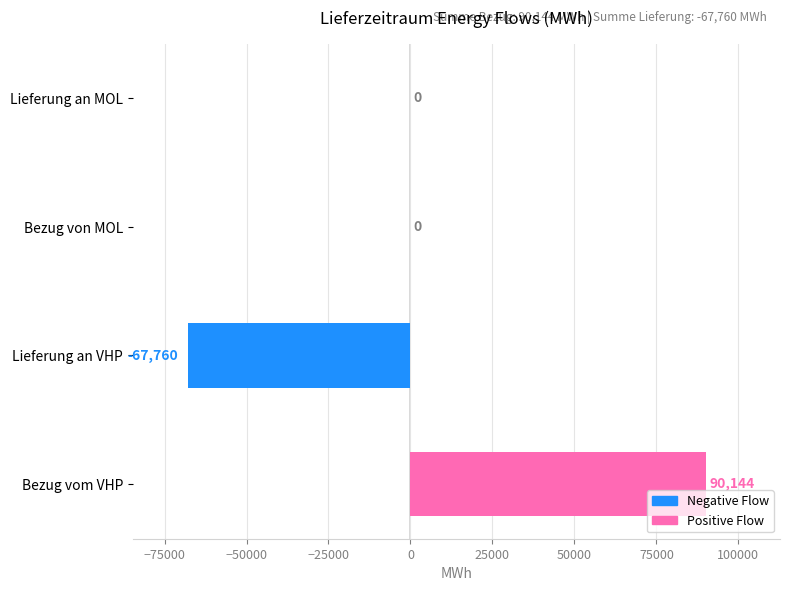

What is the greatest value displayed?

90144